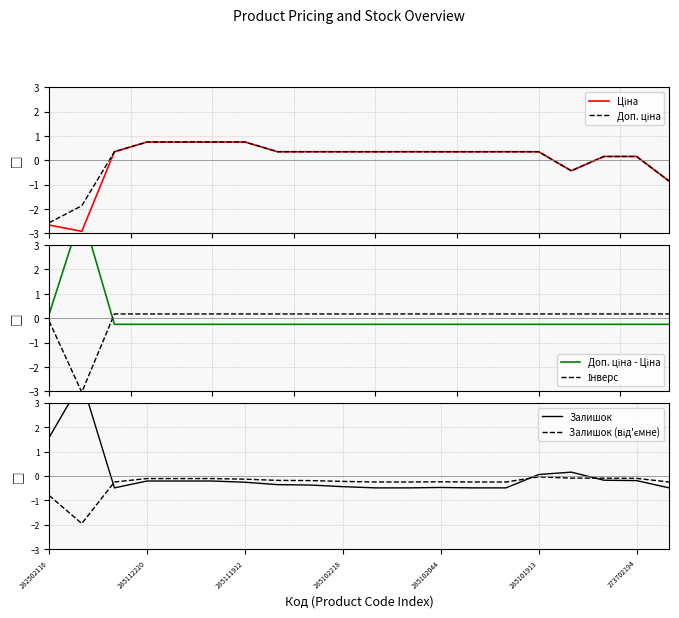

Read the Доп. ціна value at 13.

0.4